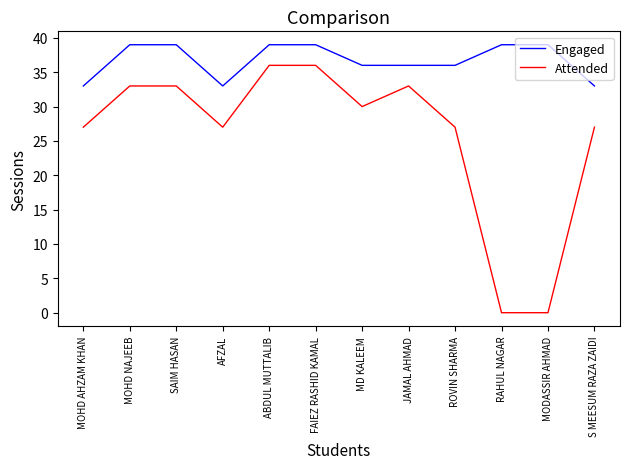

What is the average value of the Attended series?

26